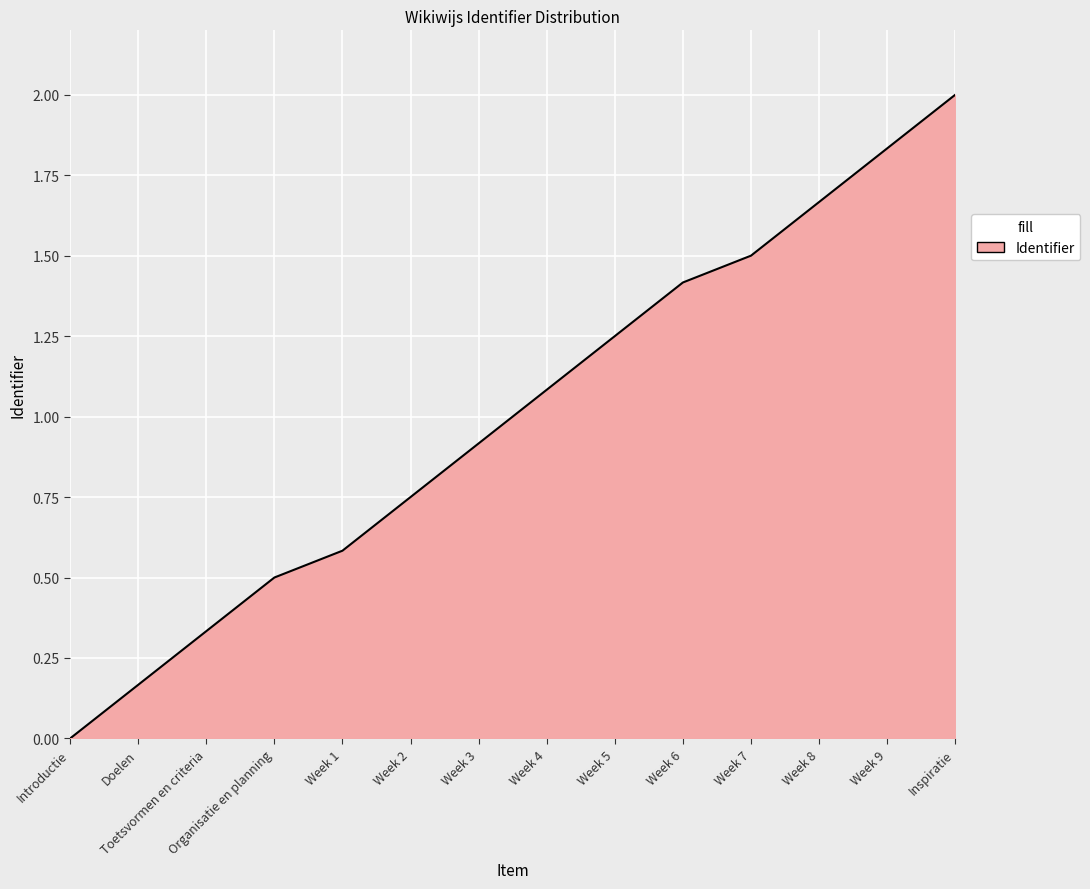

List the labels in order of value, largest first.

Inspiratie, Week 9, Week 8, Week 7, Week 6, Week 5, Week 4, Week 3, Week 2, Week 1, Organisatie en planning, Toetsvormen en criteria, Doelen, Introductie